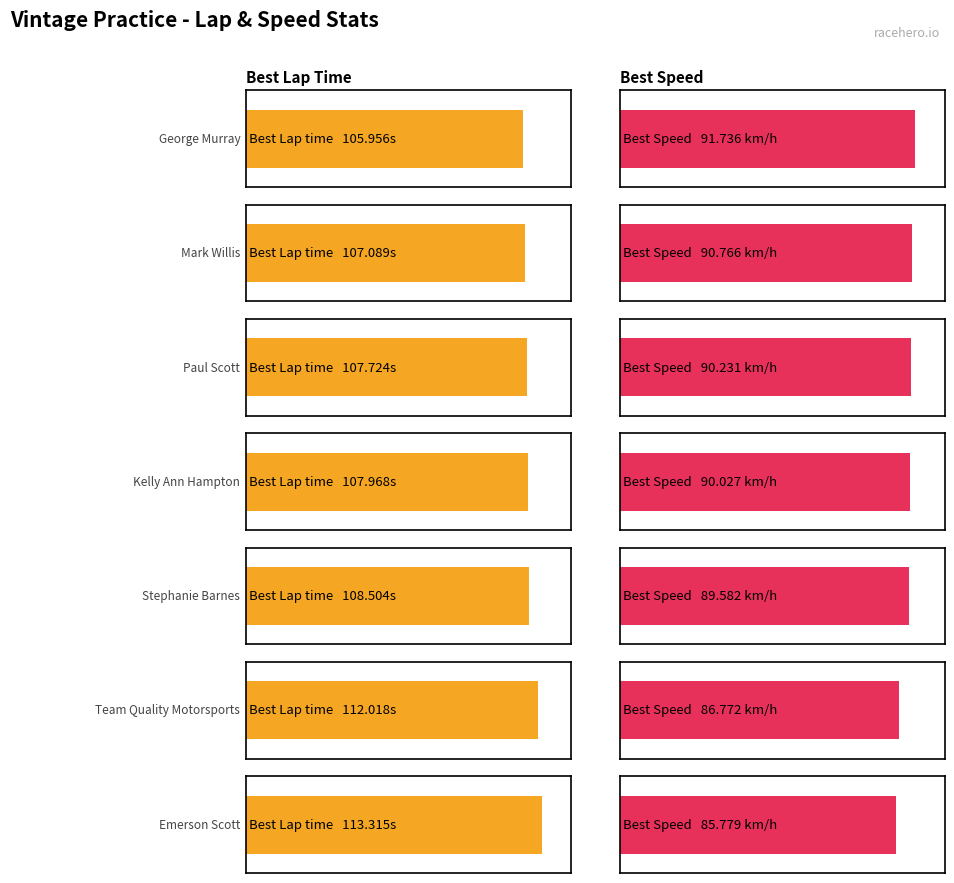

At how many categories does at least one series exceed 41?

7